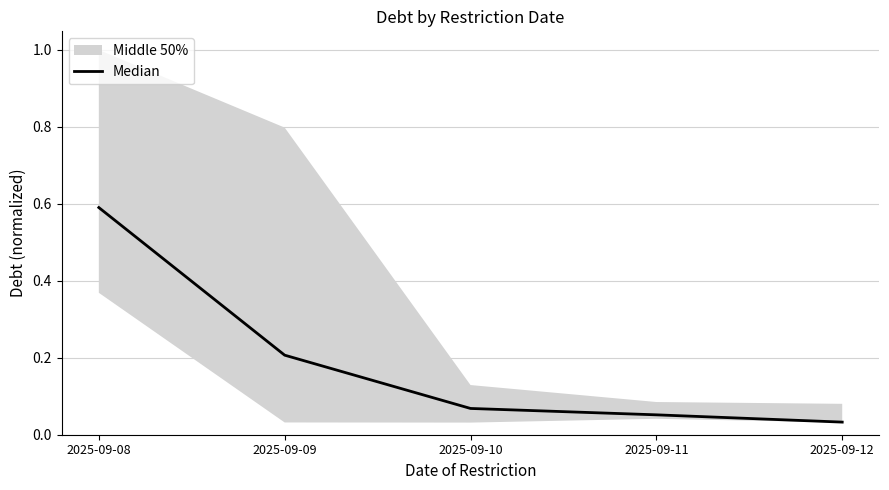

What is the sum of the values at 2025-09-08 and 2025-09-10?

0.7